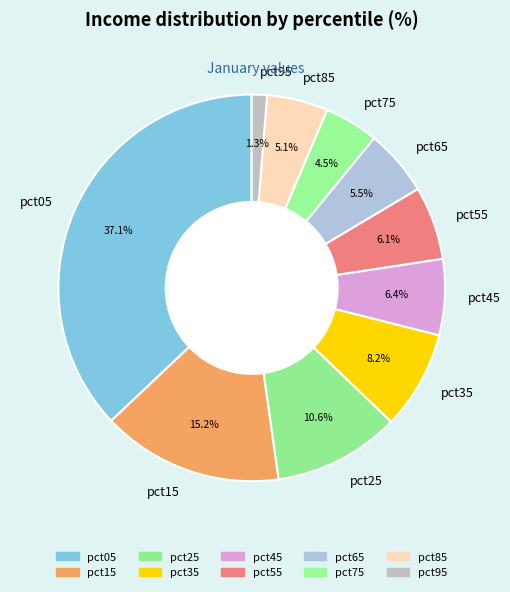

How much of the chart is everything except pct35?

91.8%